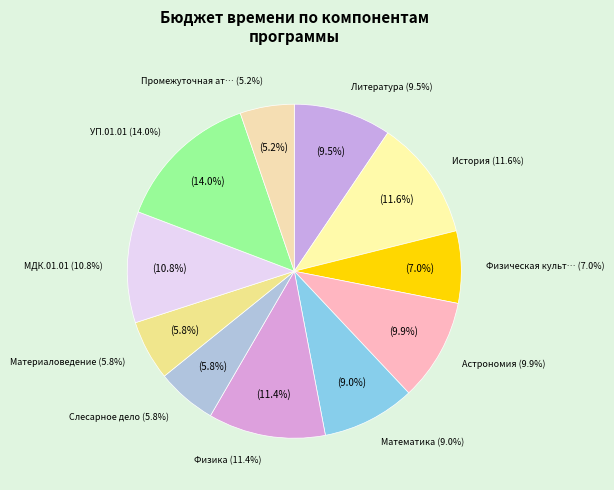

What percentage is the Слесарное дело slice, to the nearest percent?

6%